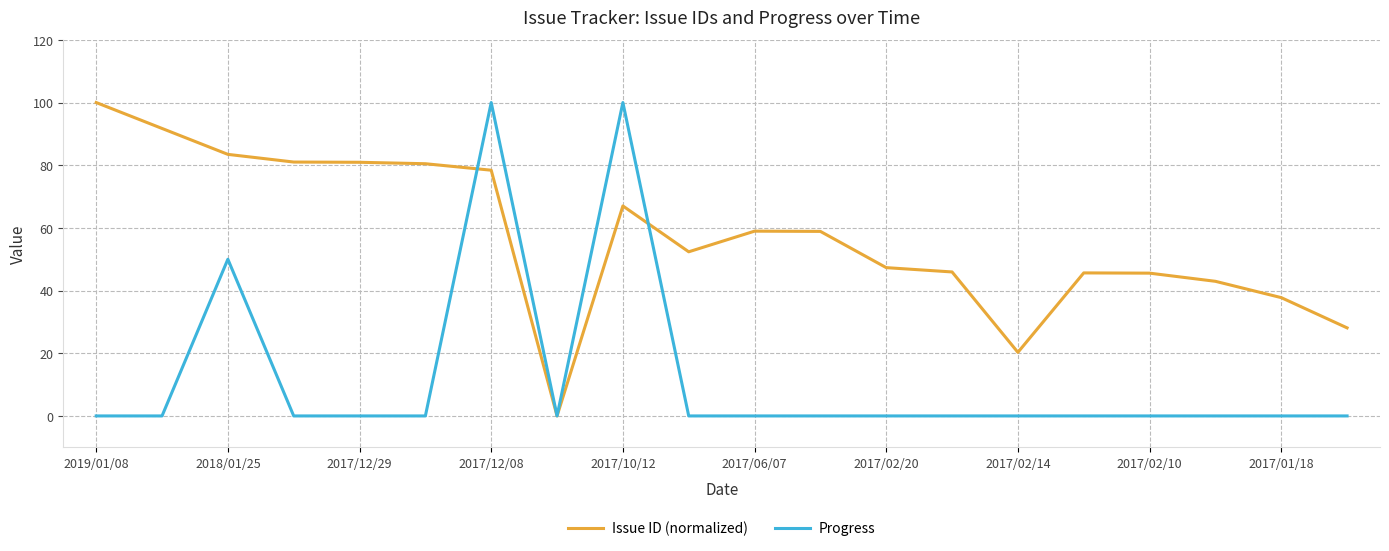

Count the number of data series in this chart.

2